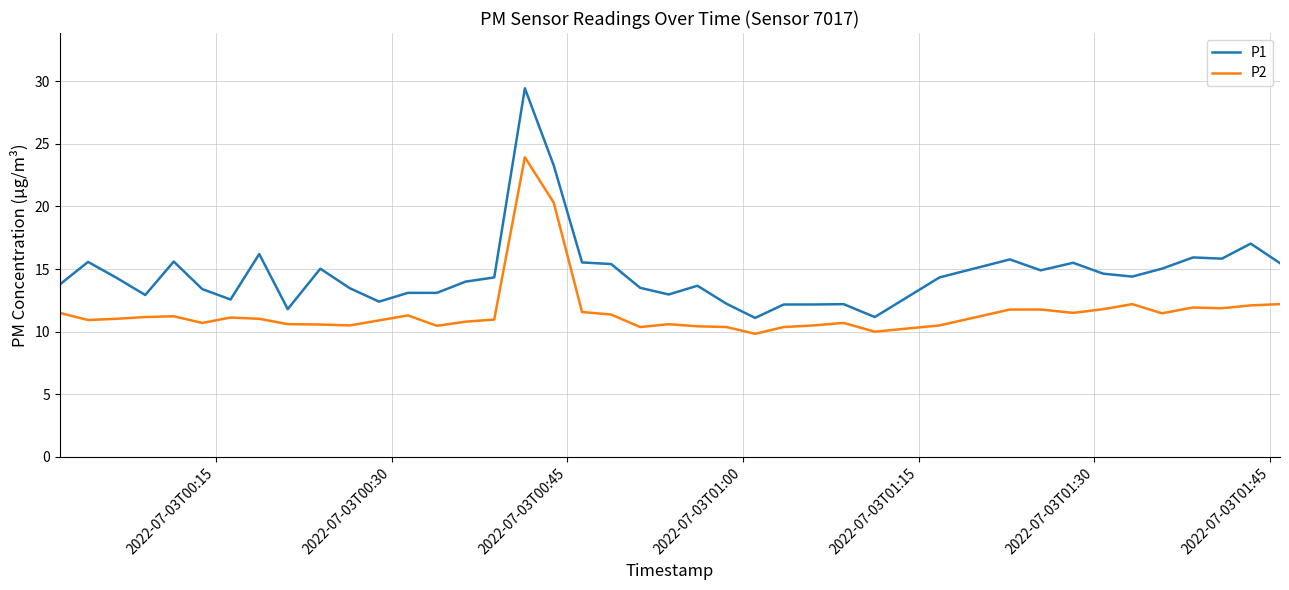

Which series has the widest spread of values?

P1